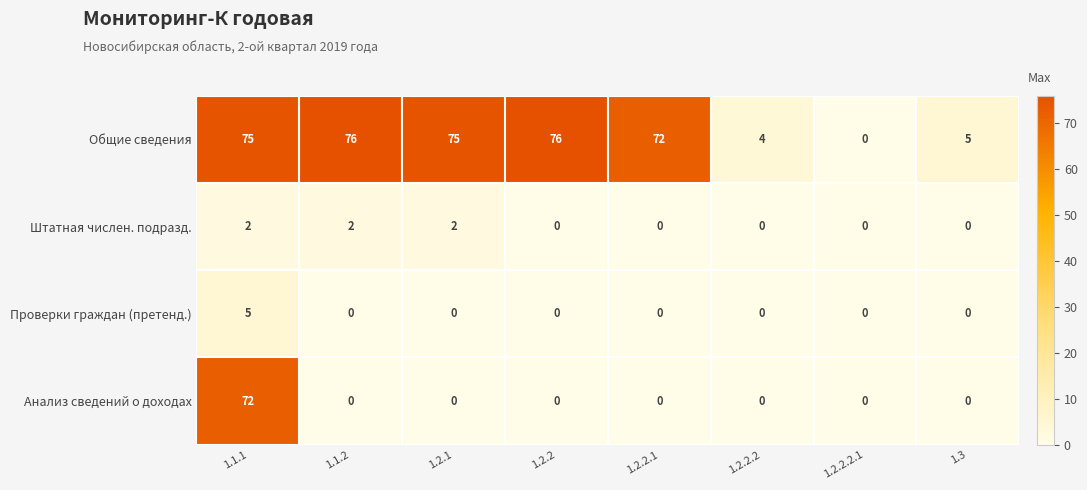

Rank the series by their maximum value, from lowest to highest.

Штатная числен. подразд., Проверки граждан (претенд.), Анализ сведений о доходах, Общие сведения